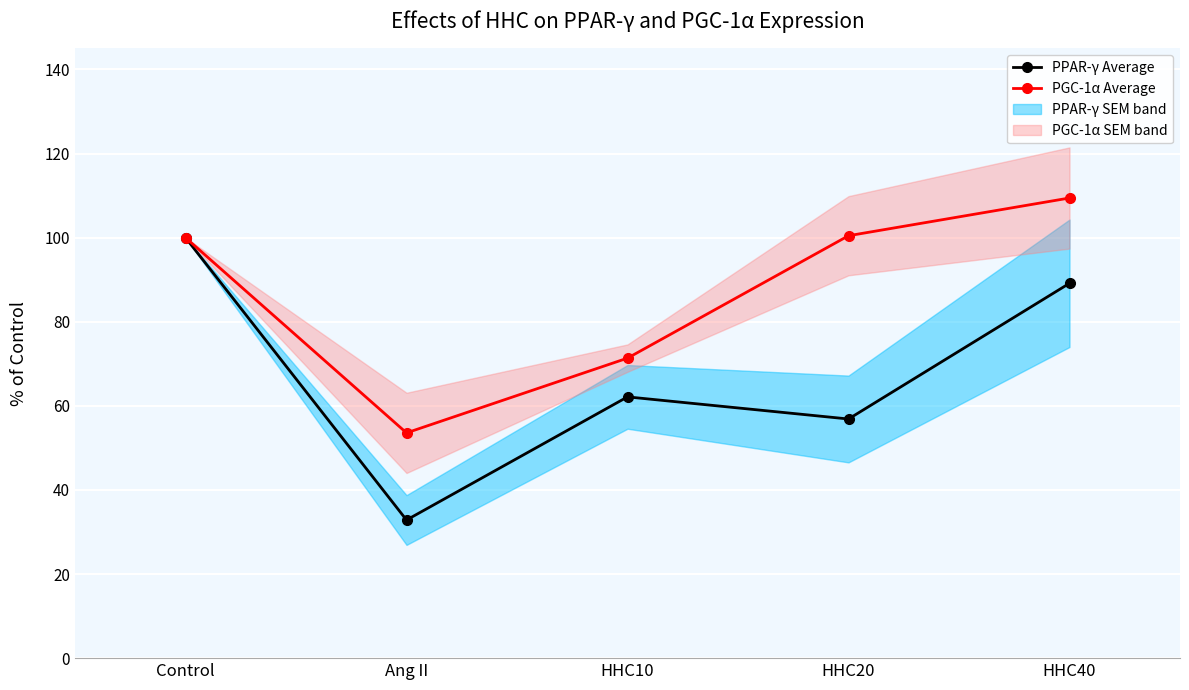

What is the minimum value for PGC-1α Average?

53.6